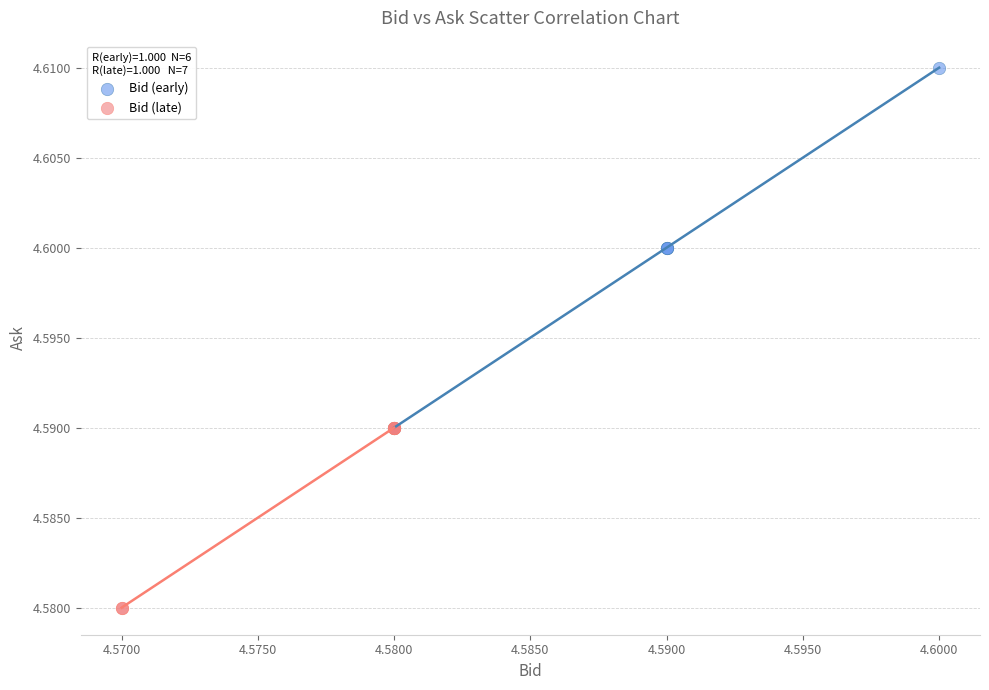

Which series has the largest Y range (max minus min)?

Bid (early)